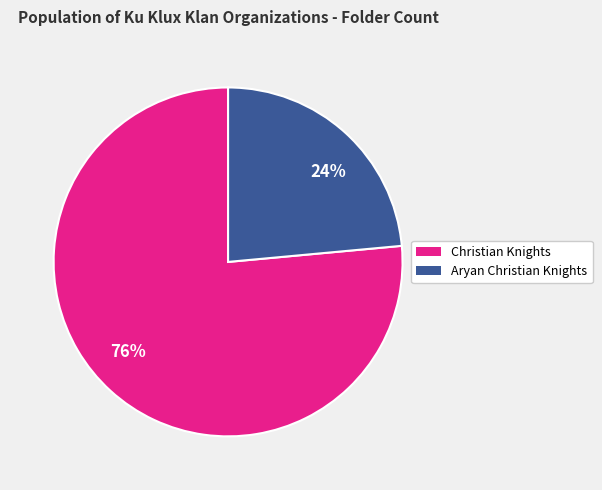

Approximately how many times larger is the value at 76% compared to 24%?

3.2